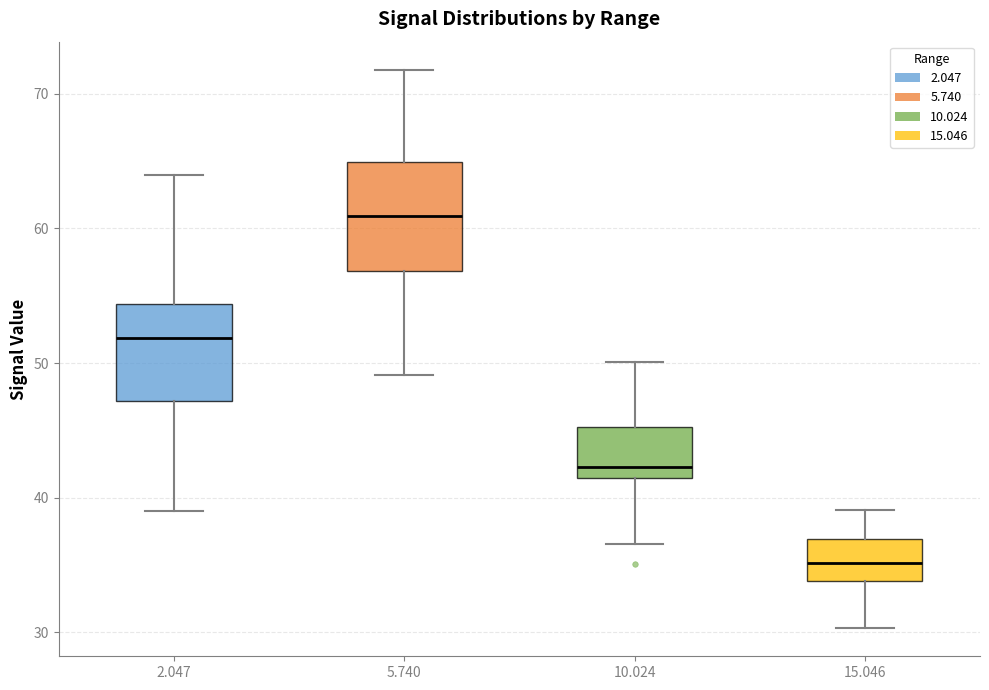

Where does the lower whisker of the box at x = 10.024 end on the y-axis? The values are not printed on the chart, so give them approximately, as read against the axis.

37